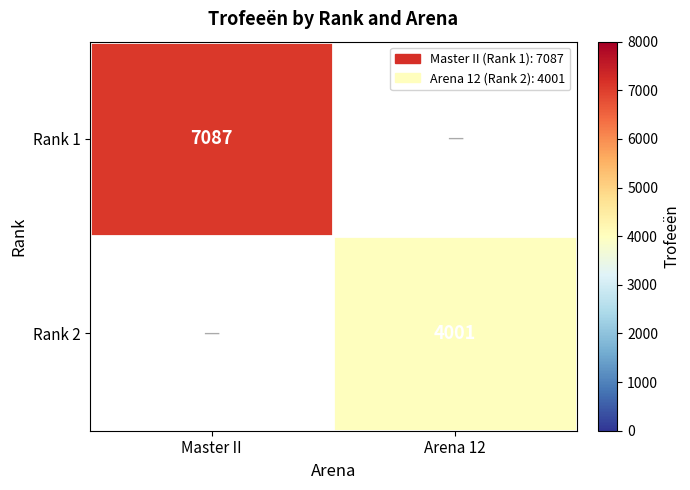

At which category does the chart reach its peak across all series?

Master II